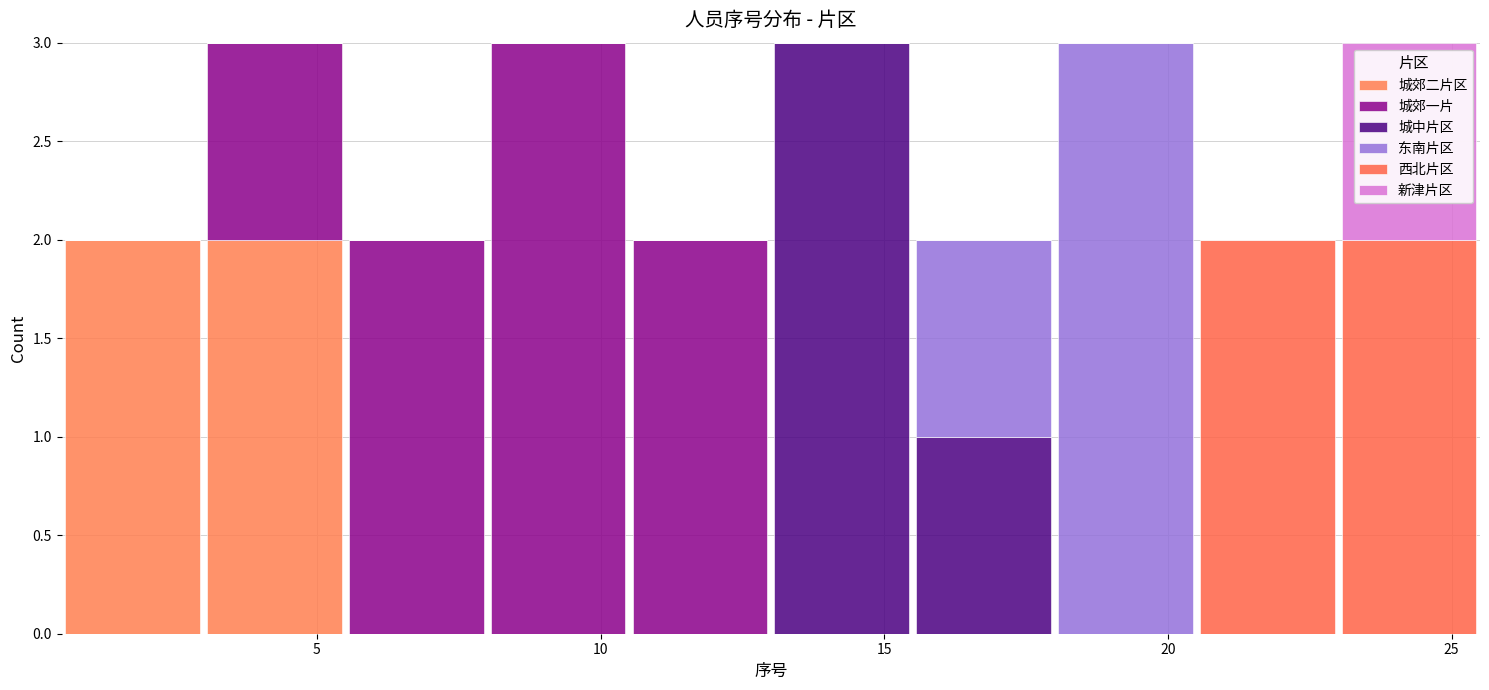

Reading left to right, list every stacked bar in this chart as the range it spans on the x-axis followed by its total height. The values are not printed on the chart, so give them approximately, as read against the axis.

0.5 to 3.0: 2
3.0 to 5.5: 3
5.5 to 8.0: 2
8.0 to 10.5: 3
10.5 to 13.0: 2
13.0 to 15.5: 3
15.5 to 18.0: 2
18.0 to 20.5: 3
20.5 to 23.0: 2
23.0 to 25.5: 3